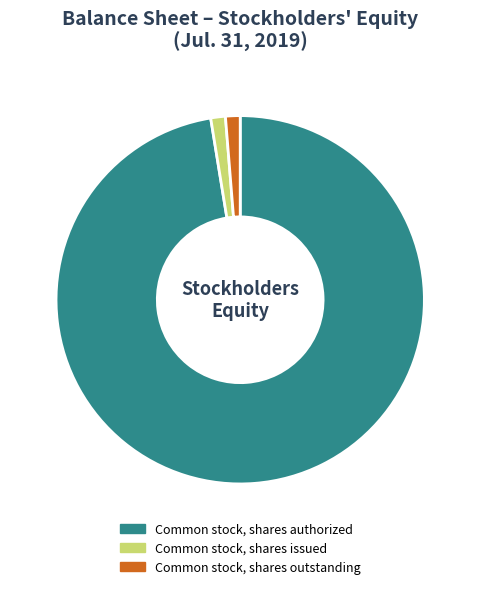

What is the largest slice in the pie chart?

Common stock, shares authorized